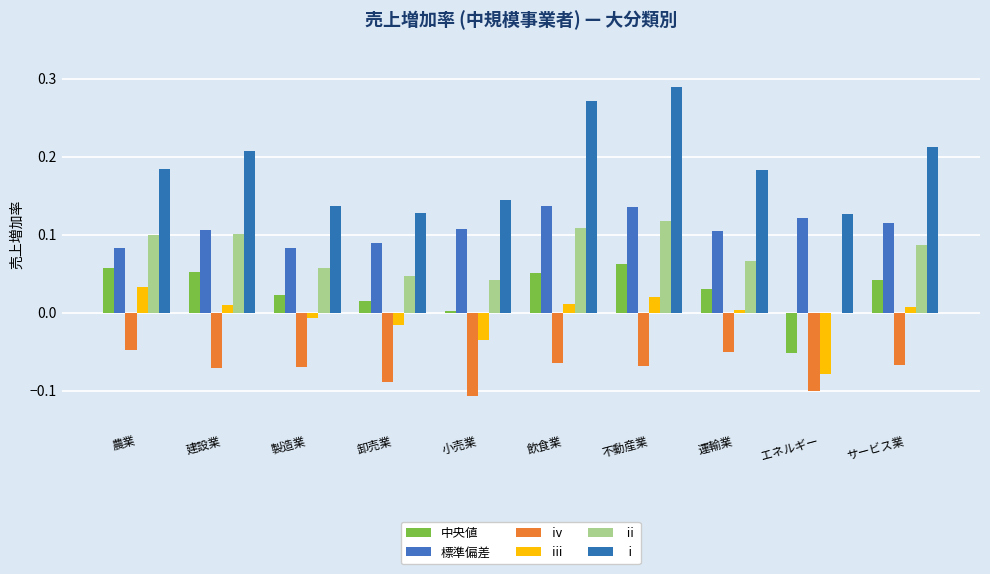

The value of 中央値 at 農業 is 0.1. True or false?

False